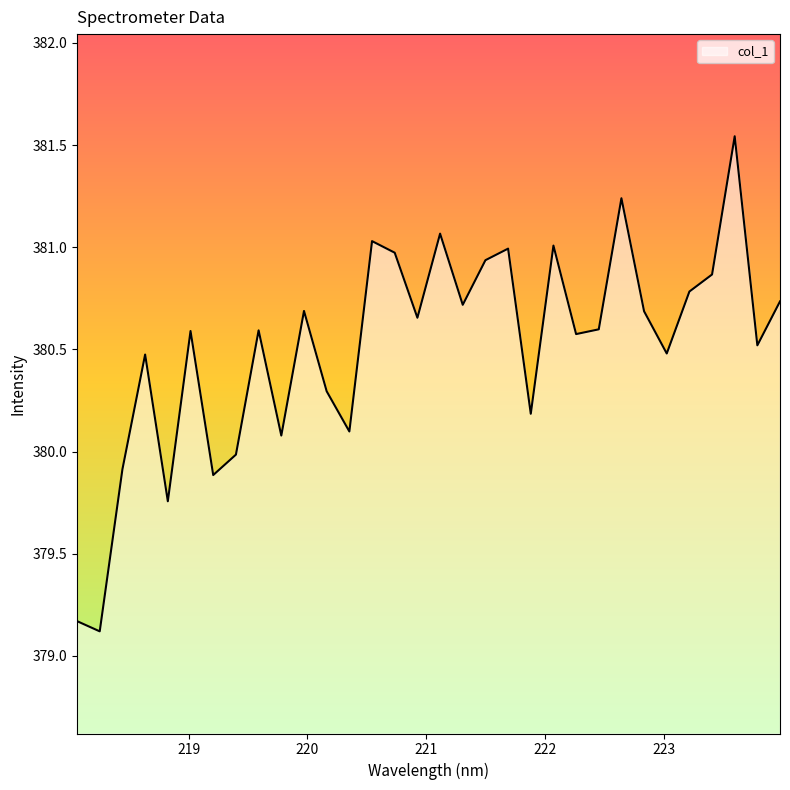

How many values are below 380?

6